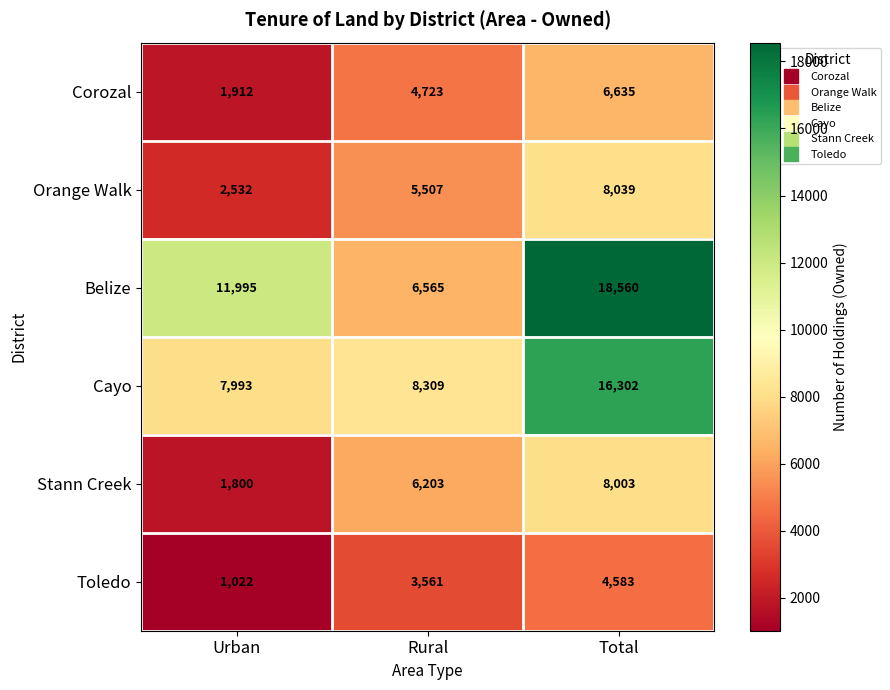

True or false: Orange Walk has a value of 5516 at Total.

False